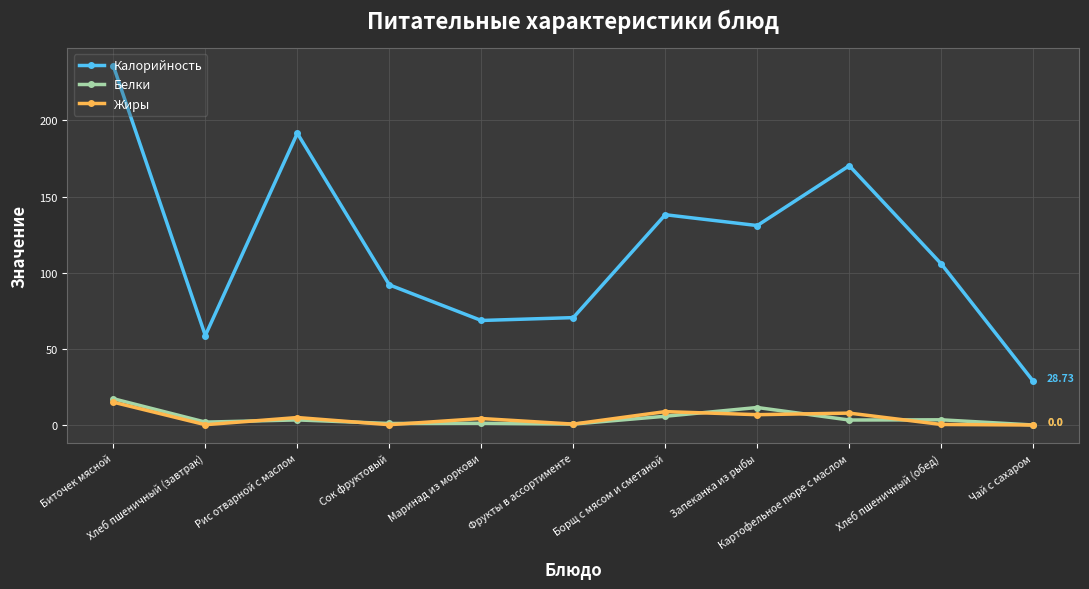

Which series has the largest range (max minus min)?

Калорийность